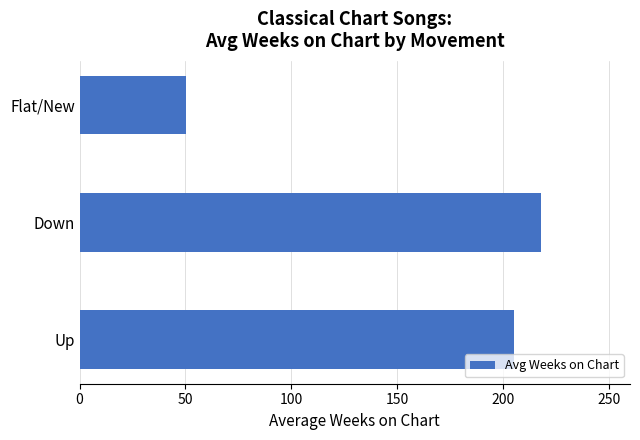

At which category does the chart reach its minimum across all series?

Flat/New